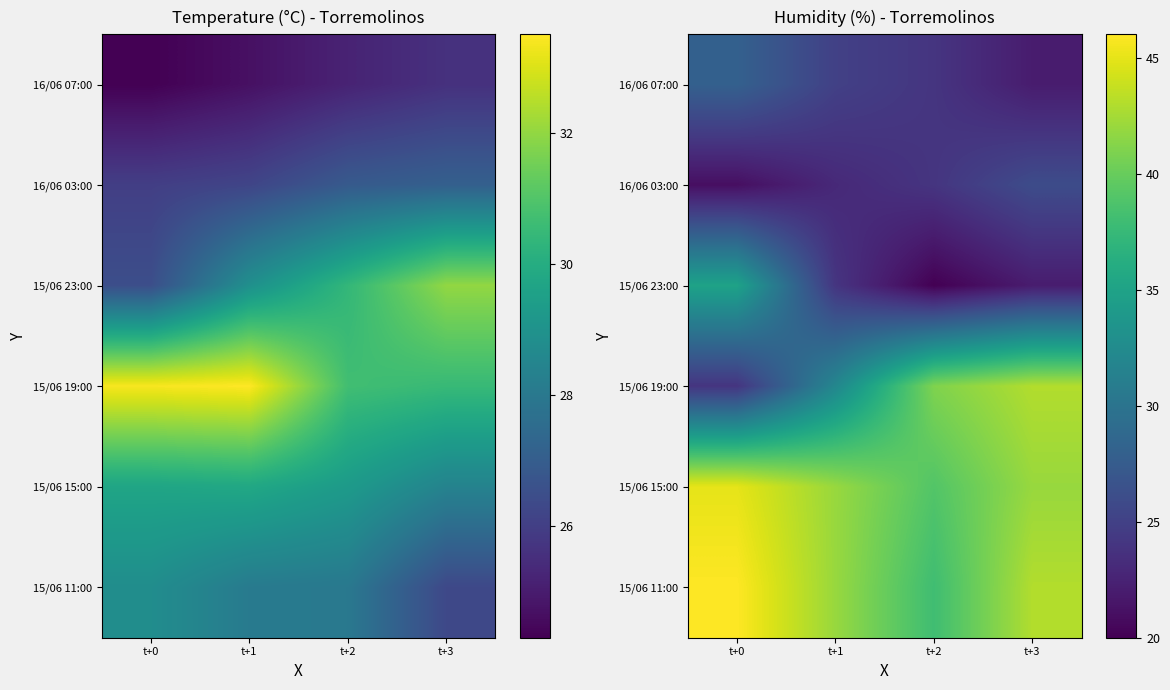

True or false: 16/06 07:00 has a value of 22 at t+3.

True